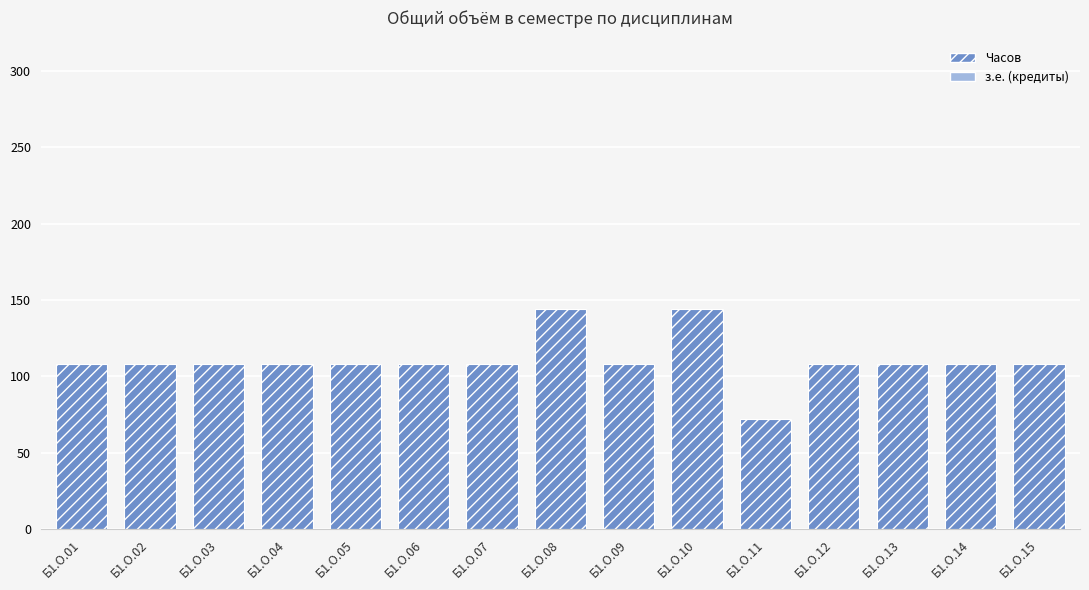

Reading left to right, what are all the values shown in this chart?

108	108	108	108	108	108	108	144	108	144	72	108	108	108	108